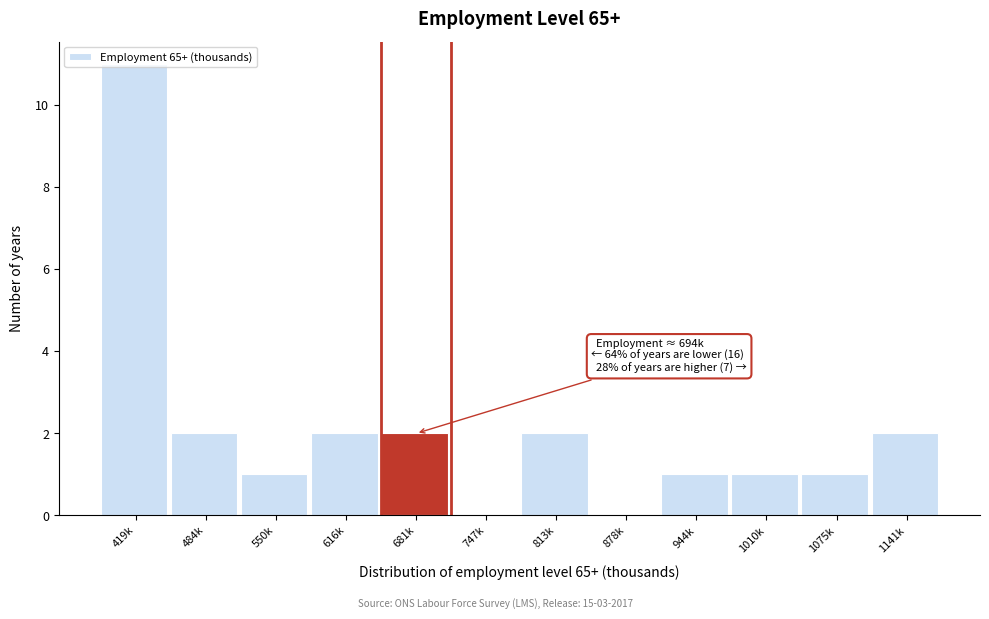

What is the greatest value displayed?

11